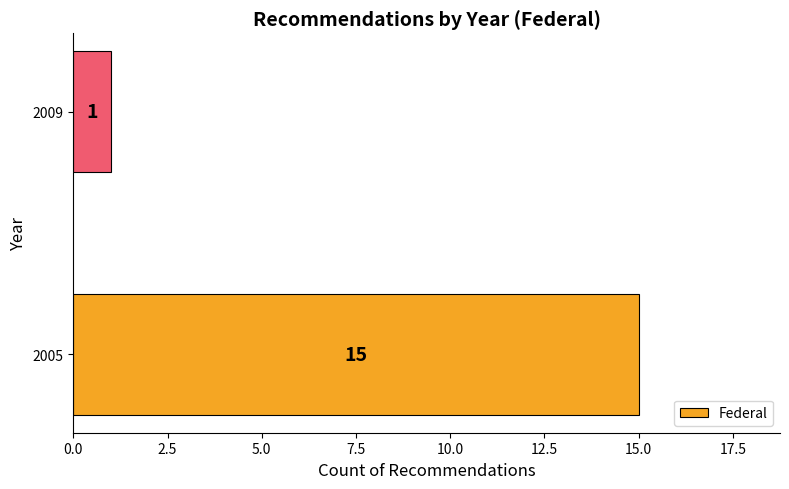

Reading bottom to top, extract all data points from this chart.

15	1